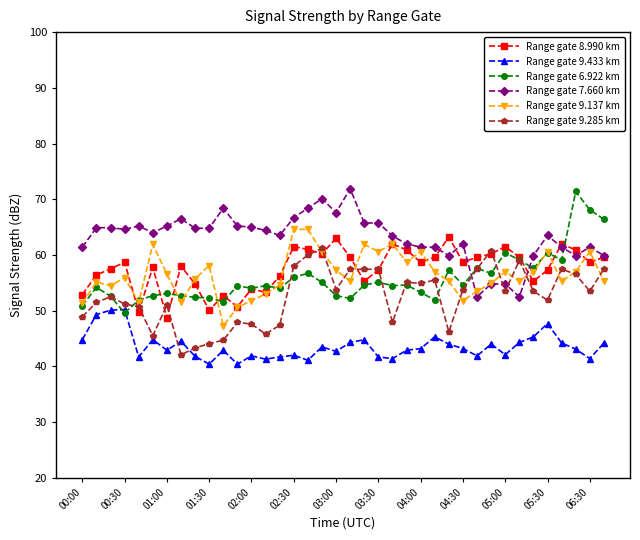

Which series has the largest total across all categories?

Range gate 7.660 km